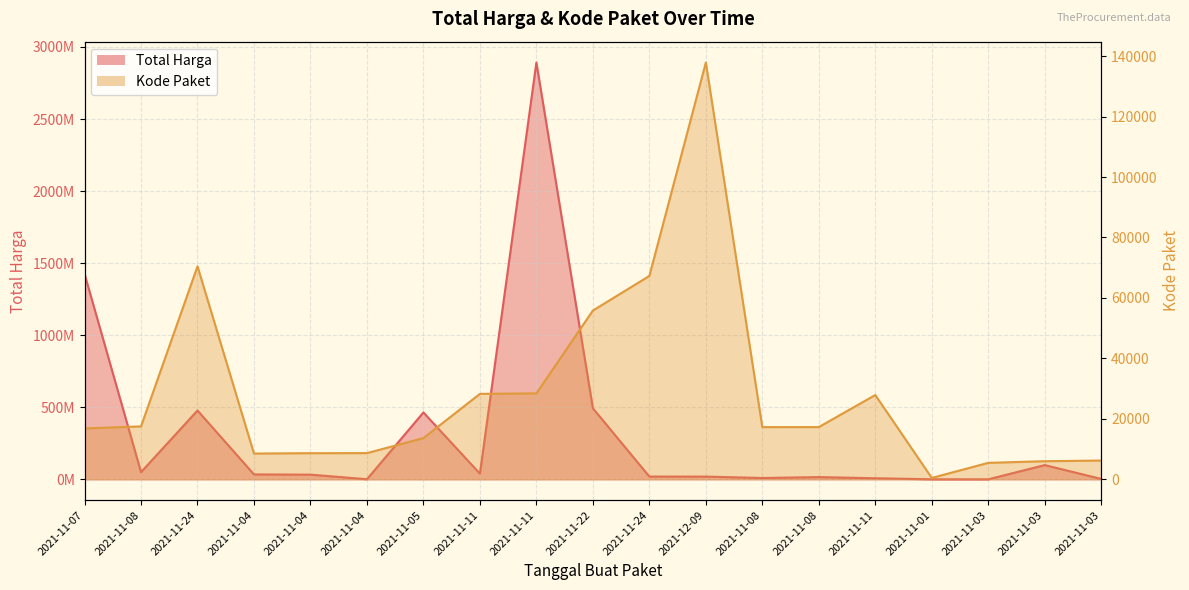

What is the difference between the maximum and minimum values in the Kode Paket series?

137412